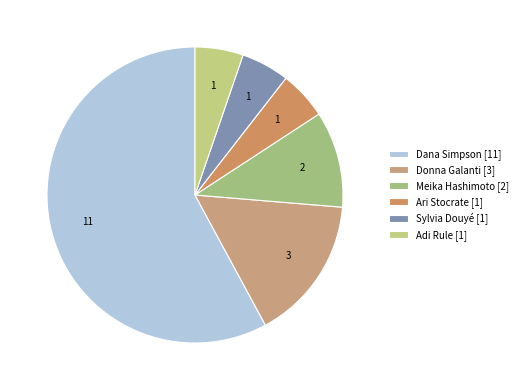

Which category accounts for the majority?

Dana Simpson